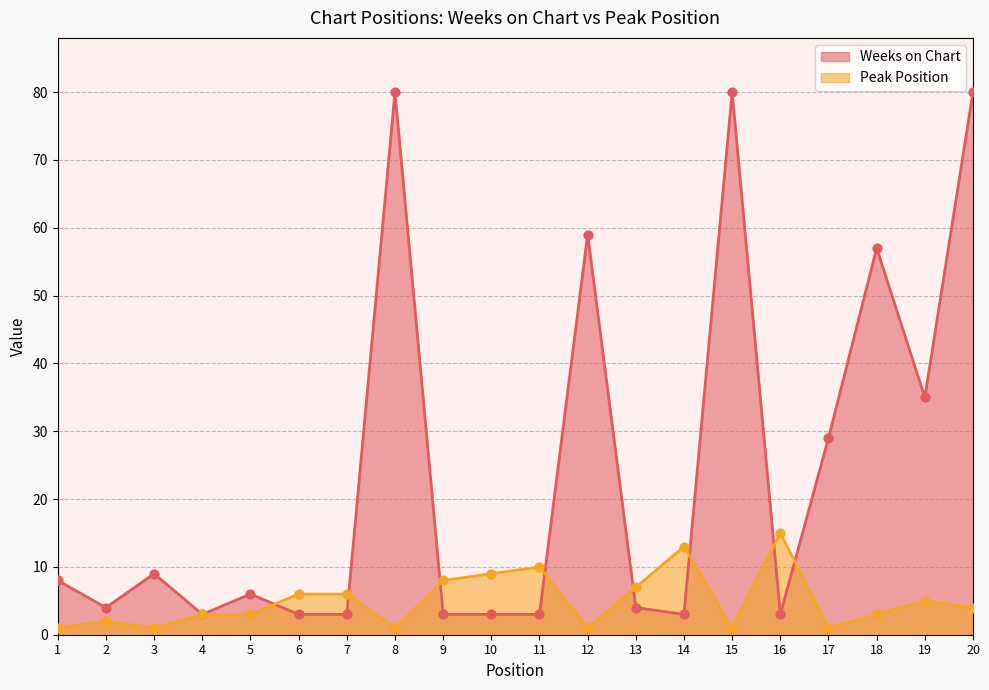

Which series reaches the minimum Y coordinate?

Peak Position